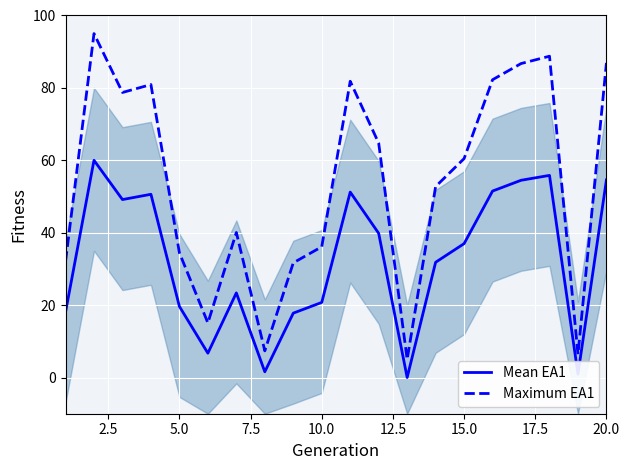

List the series in order of their overall mean, highest first.

Maximum EA1, Mean EA1